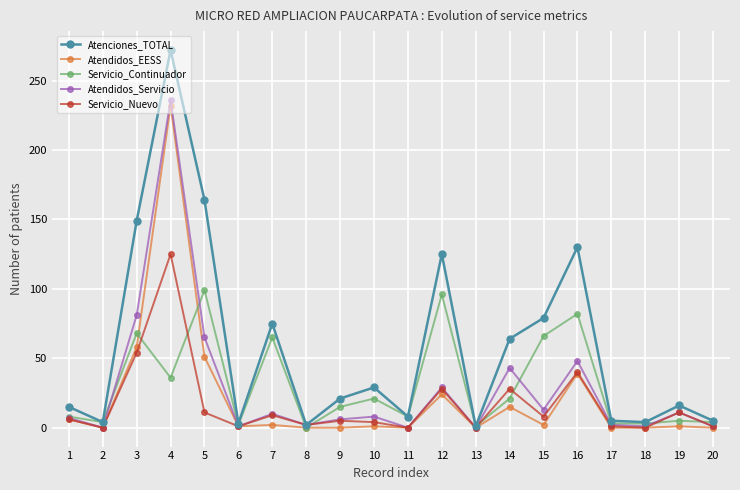

Where is the first local maximum for Servicio_Nuevo?

4